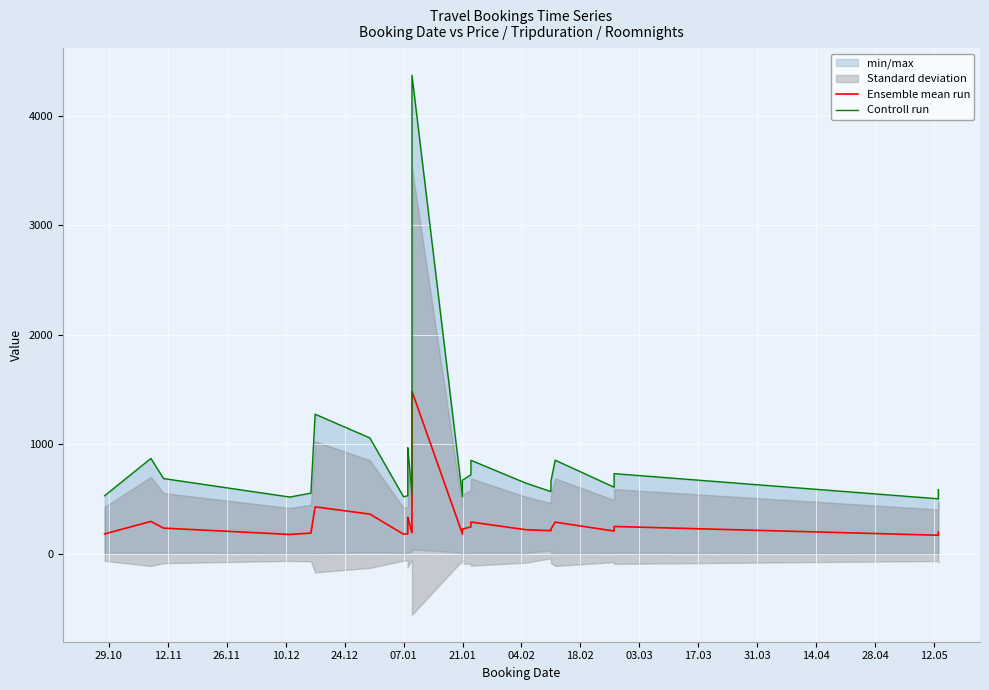

List the series in order of their peak value, lowest first.

Ensemble mean run, Controll run